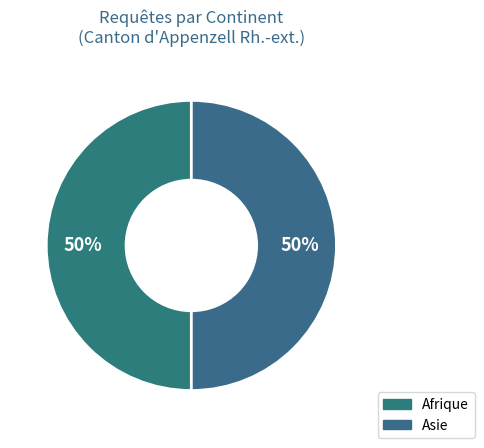

To the nearest percent, what is the average slice percentage?

50%